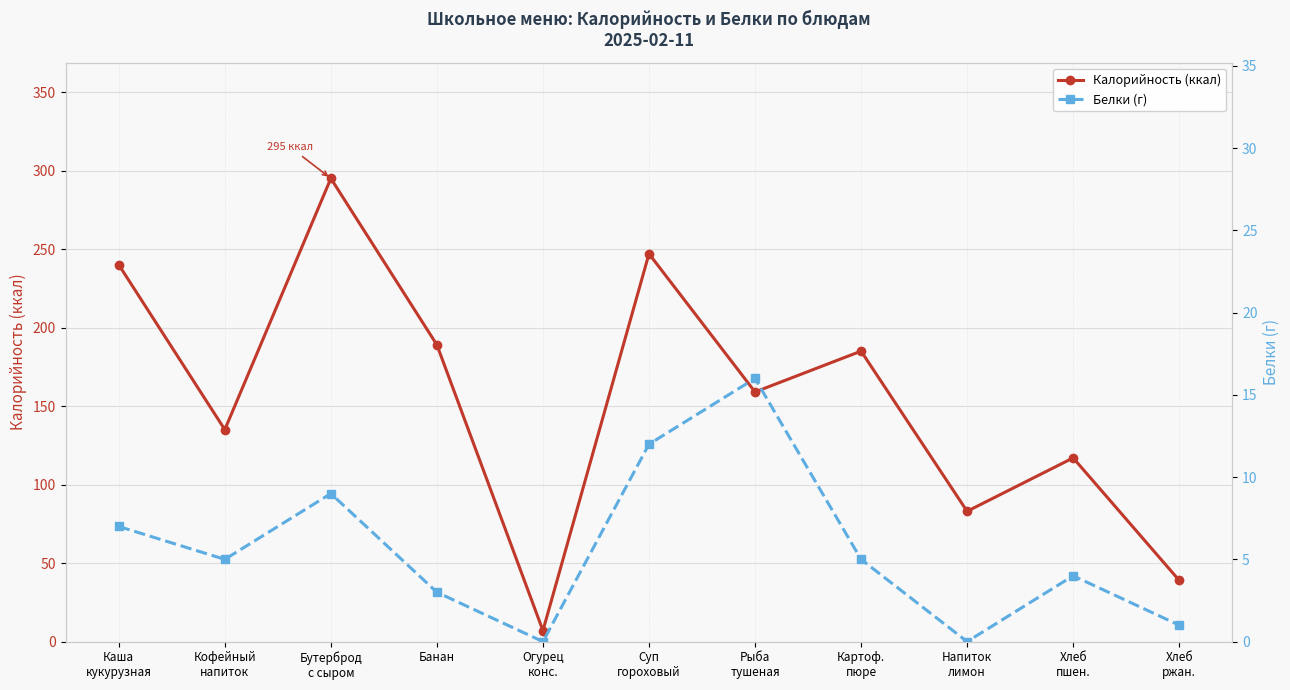

True or false: Белки (г) and Калорийность (ккал) intersect in this chart.

False